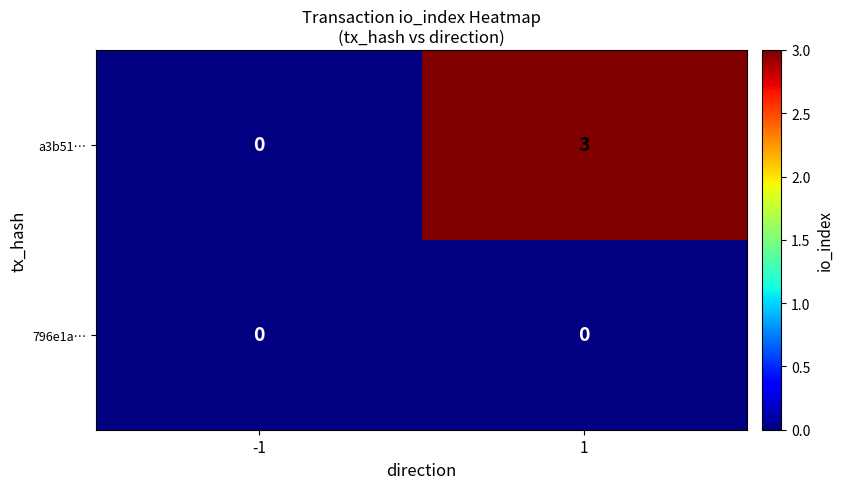

The value of 796e1a… at 1 is 0. True or false?

True